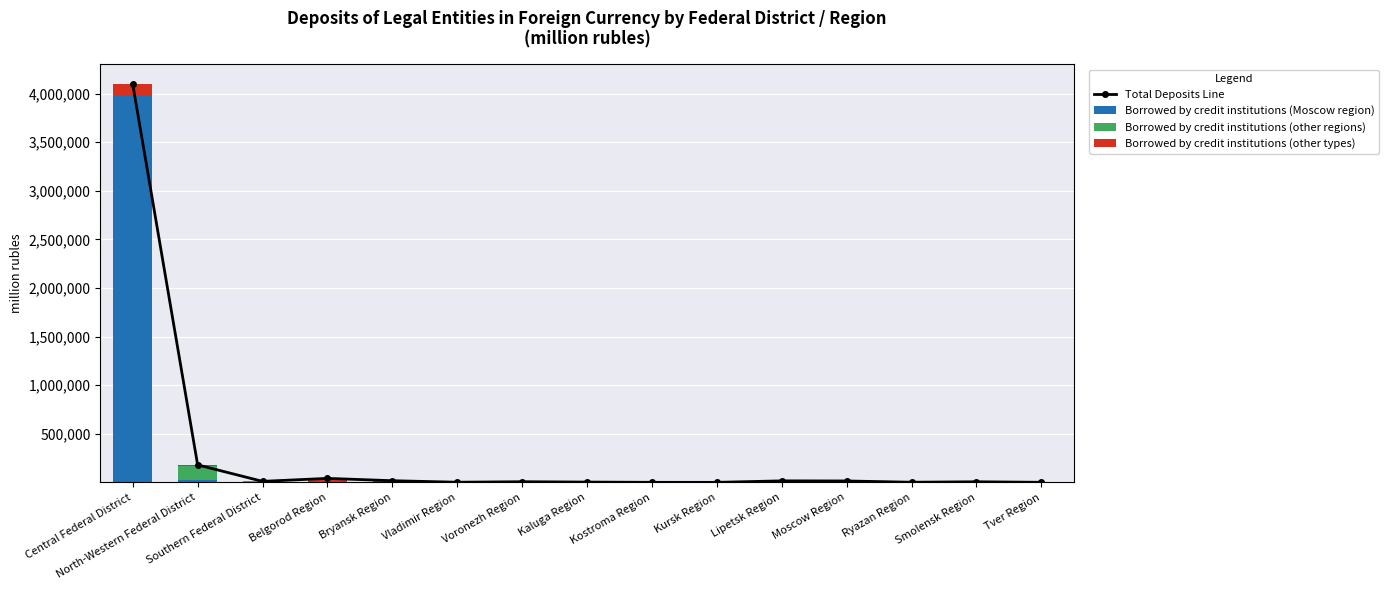

What position from the right is Smolensk Region?

2